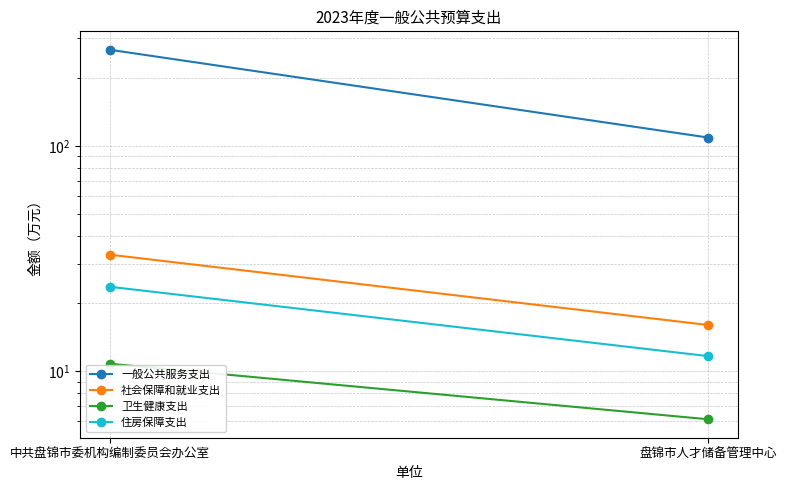

Read the 卫生健康支出 value at 中共盘锦市委机构编制委员会办公室.

10.8